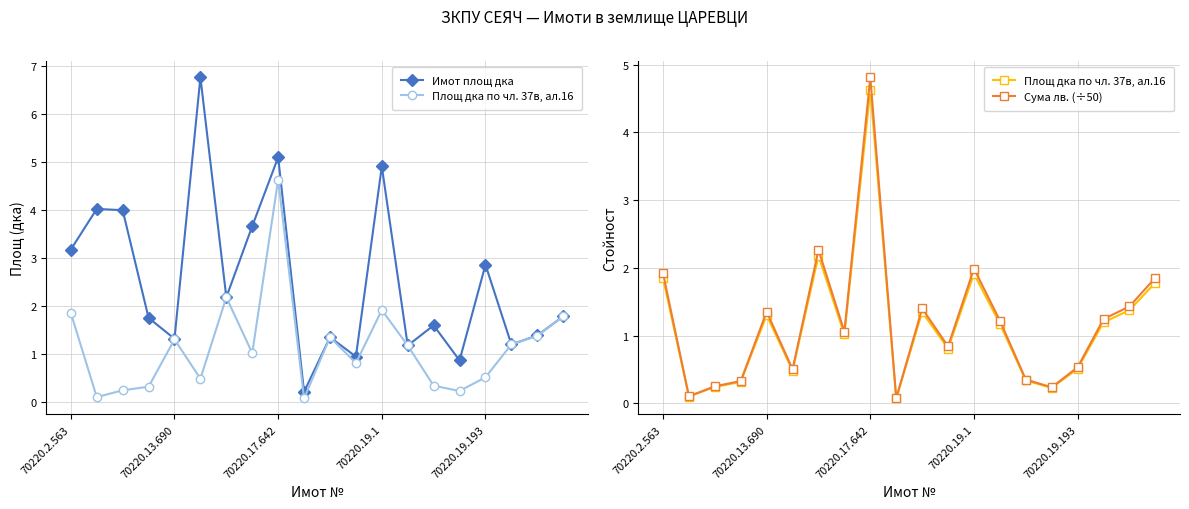

What is the value of the Площ дка по чл. 37в, ал.16 point at the 14th from the left?

1.2